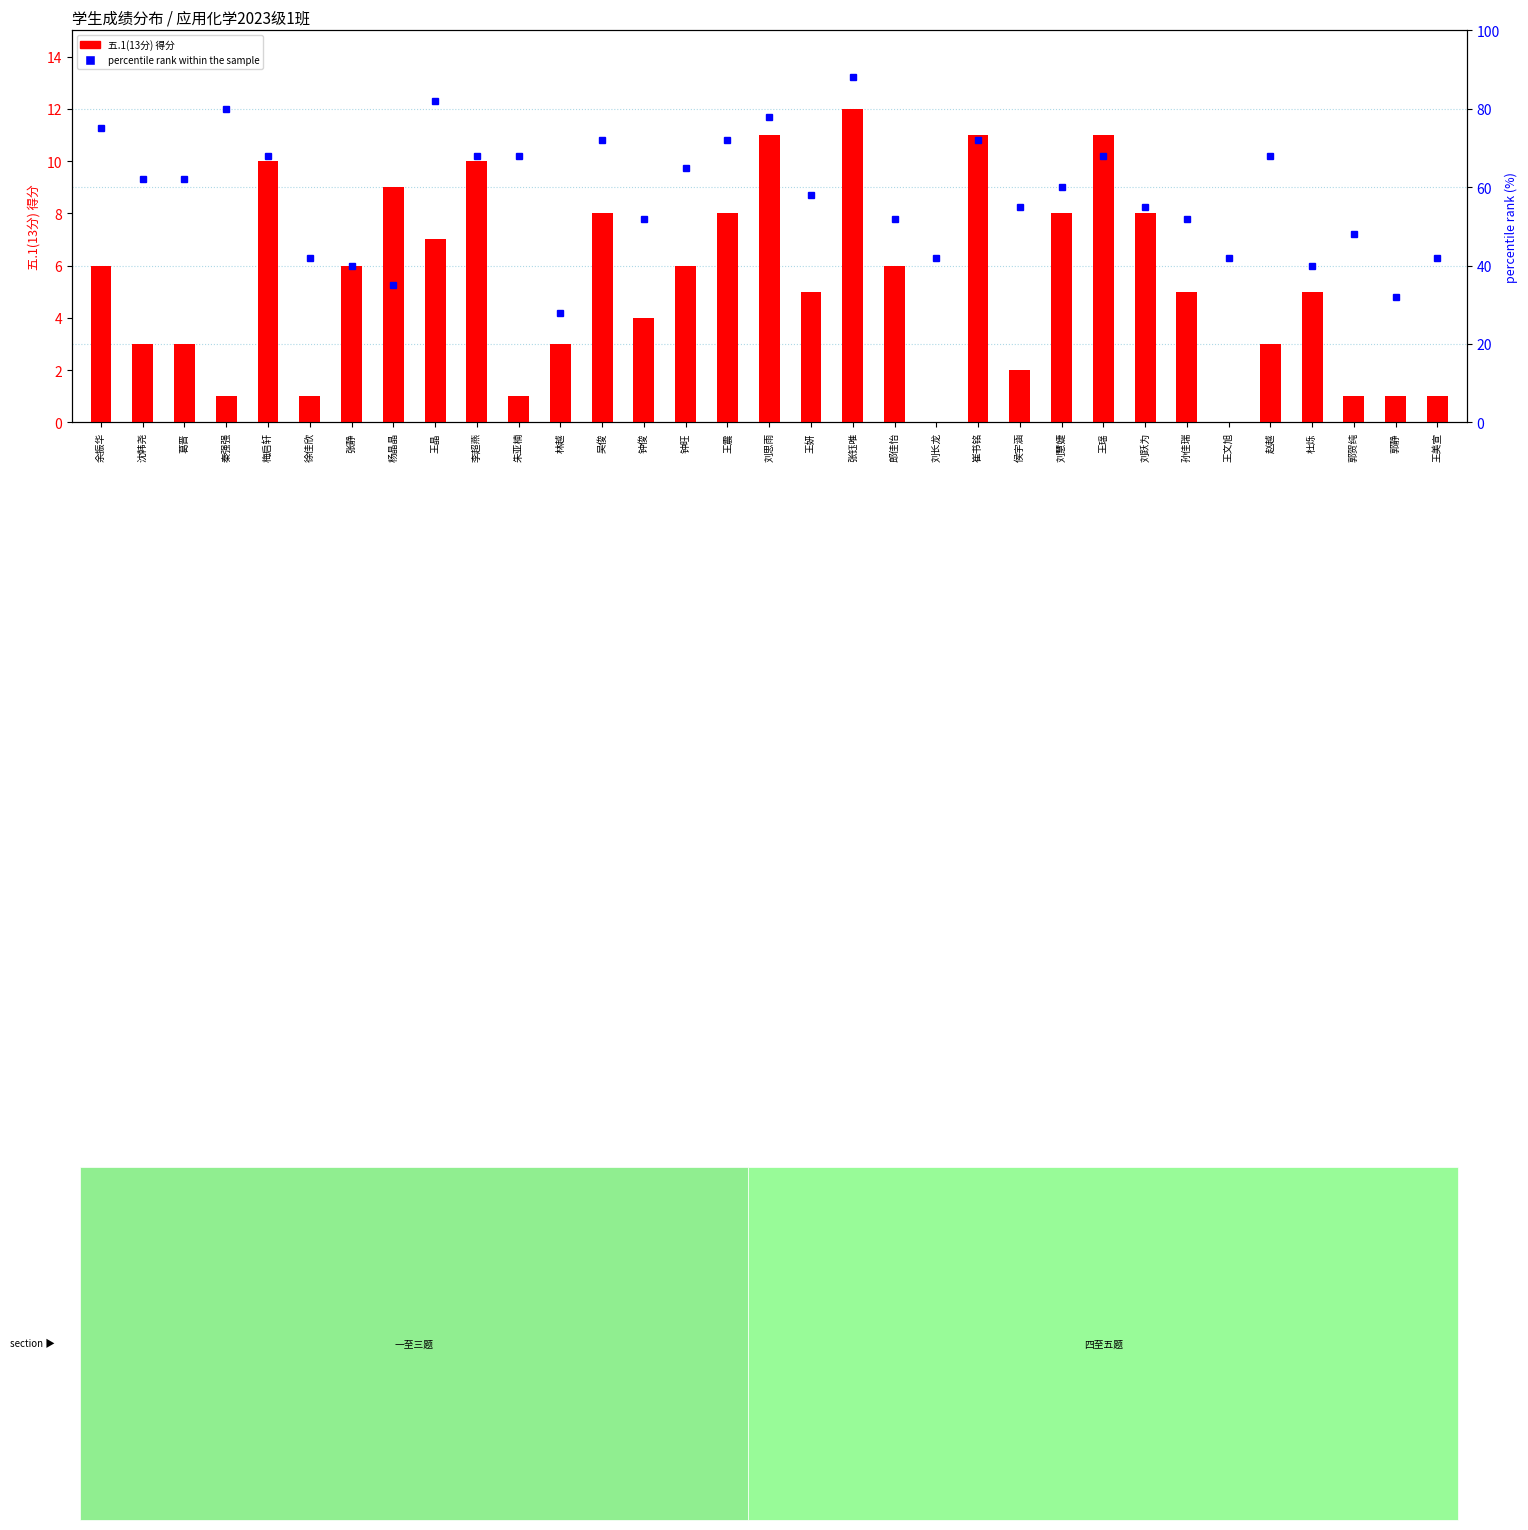

What is the sum of the percentile rank within the sample values at 王妍 and 朱亚楠?

126